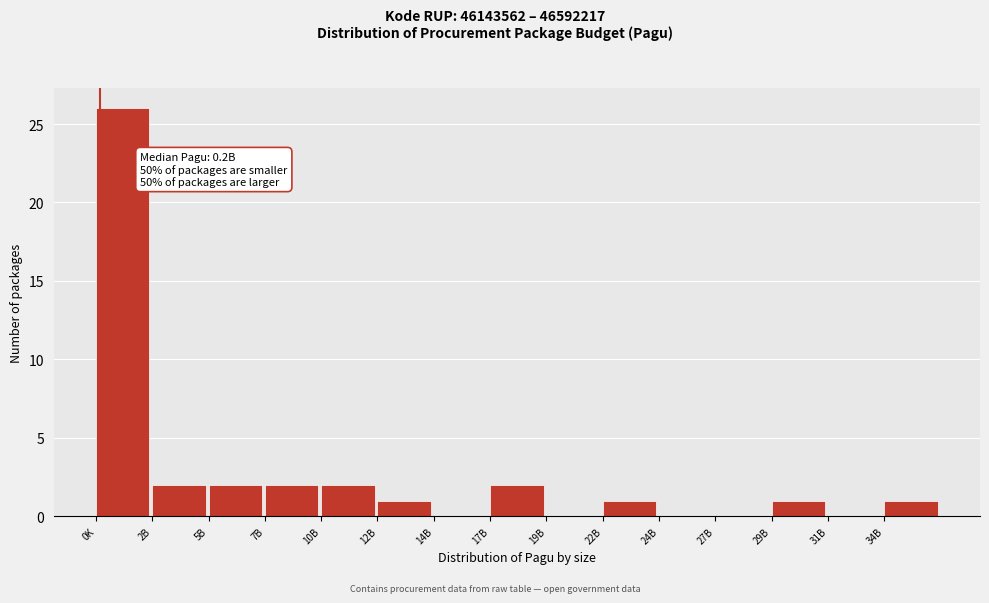

Reading left to right, list all the values displayed in this chart.

0K=26	2B=2	5B=2	7B=2	10B=2	12B=1	14B=0	17B=2	19B=0	22B=1	24B=0	27B=0	29B=1	31B=0	34B=1